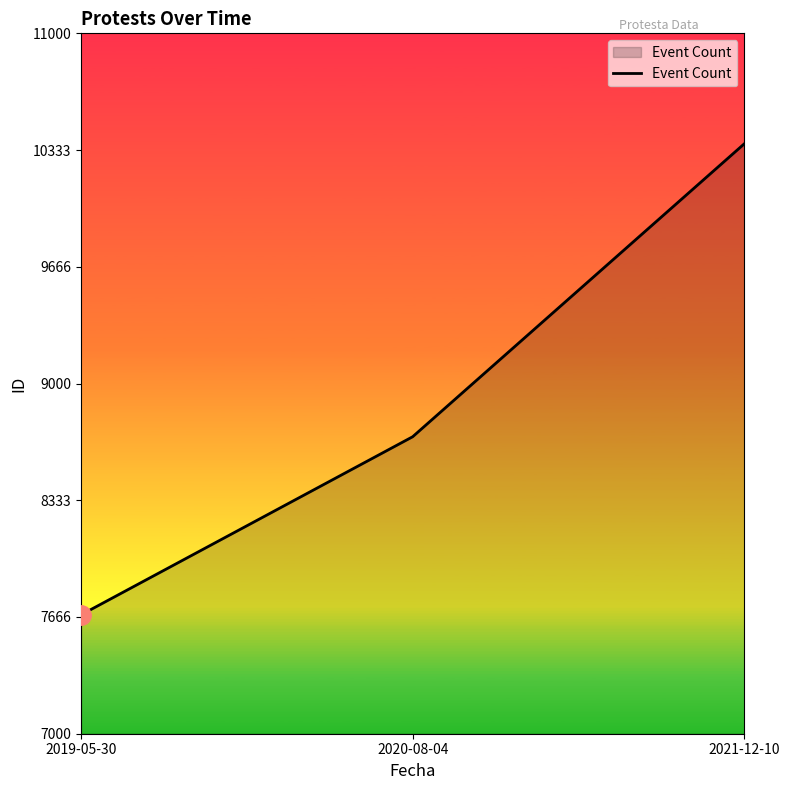

Which label corresponds to the smallest value in the chart?

2019-05-30